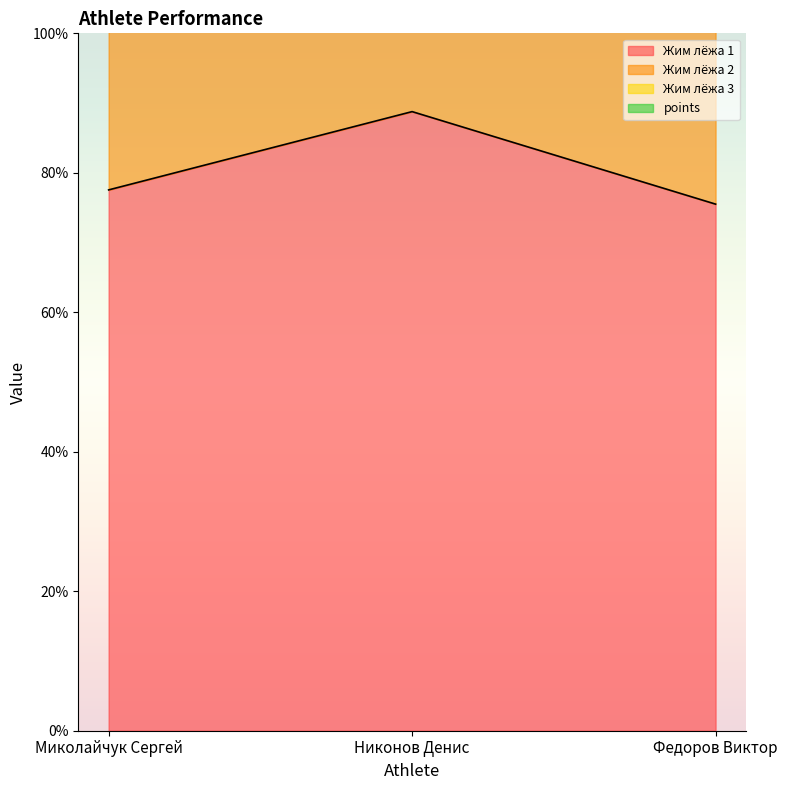

List the labels in order of Жим лёжа 1 value, largest first.

Никонов Денис, Миколайчук Сергей, Федоров Виктор